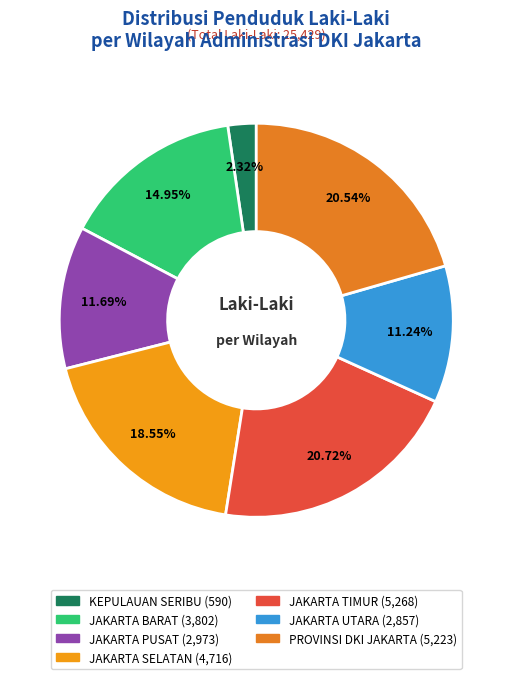

The JAKARTA SELATAN slice represents 19% of the pie. True or false?

True